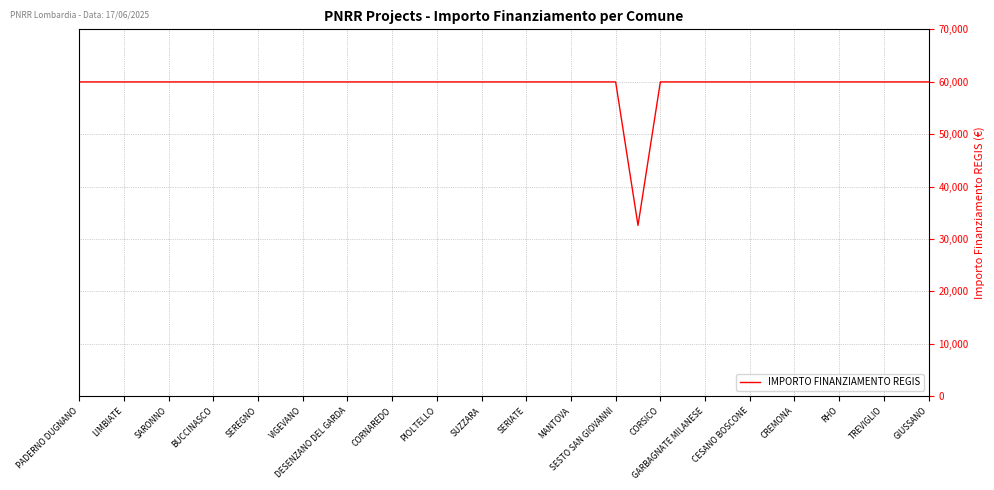

What is the difference between the maximum and minimum values?

27377